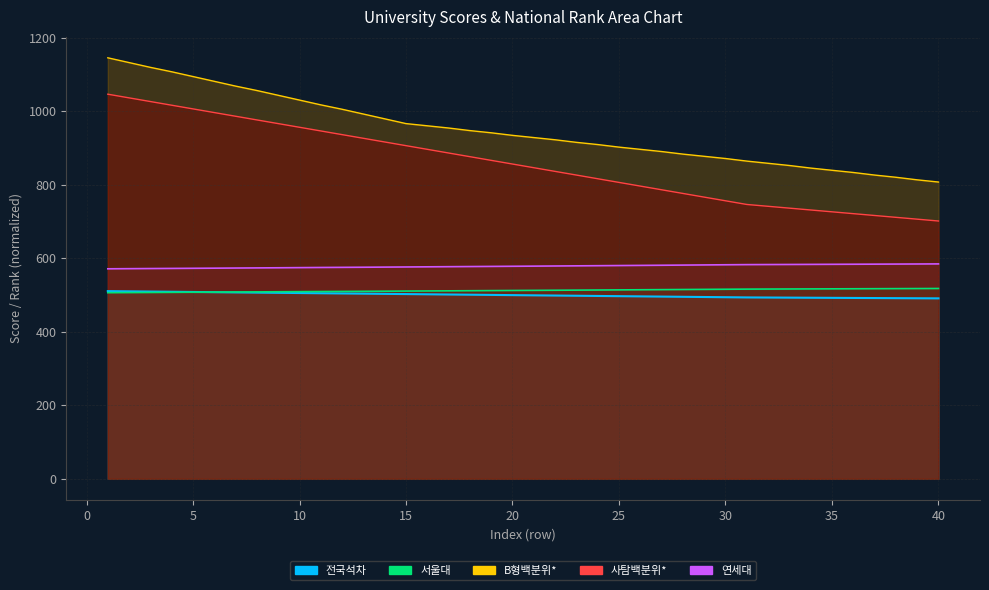

True or false: 서울대 and 사탐백분위* cross at least once.

False